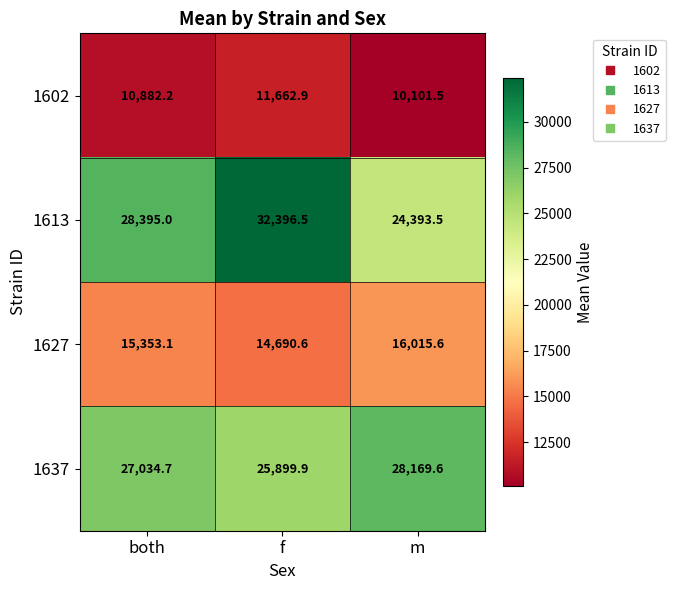

Between f and m, which series saw the biggest shift?

1613